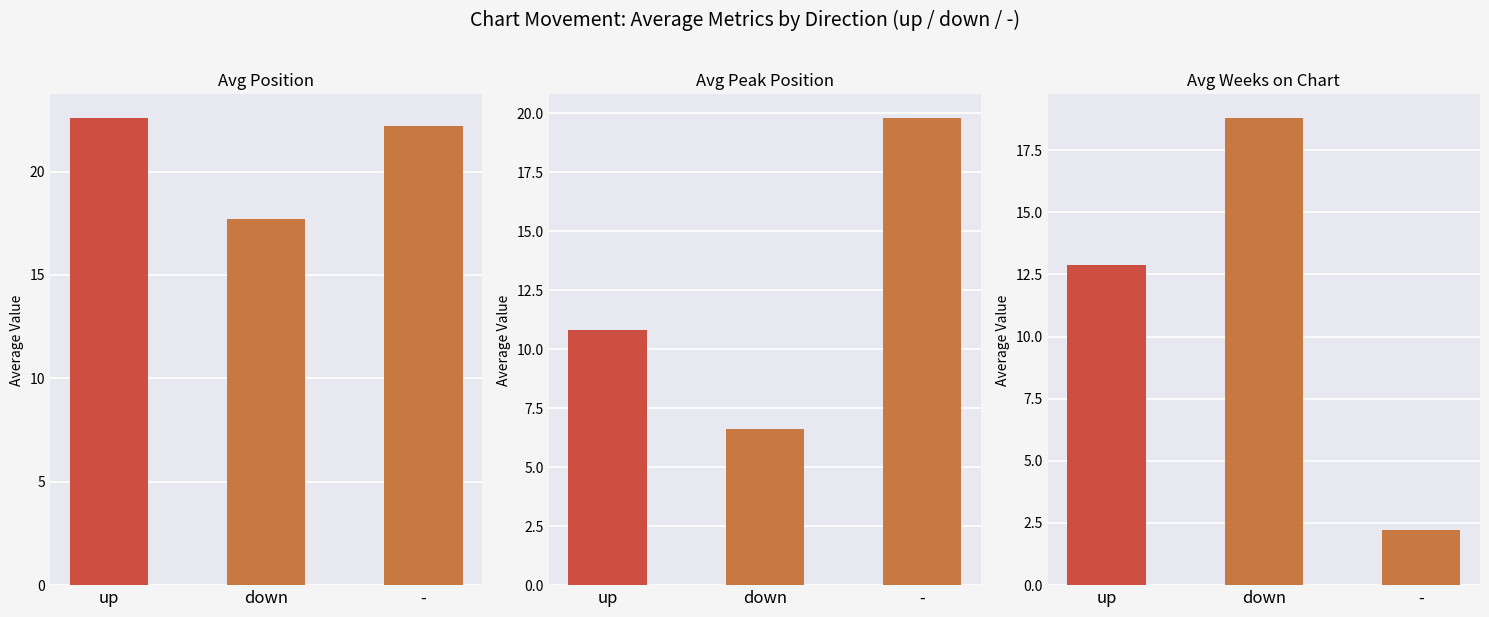

Reading left to right, transcribe all the data shown in this chart.

Avg Position: up=22.6	down=17.7	-=22.2
Avg Peak Position: up=10.8	down=6.6	-=19.8
Avg Weeks on Chart: up=12.9	down=18.8	-=2.2